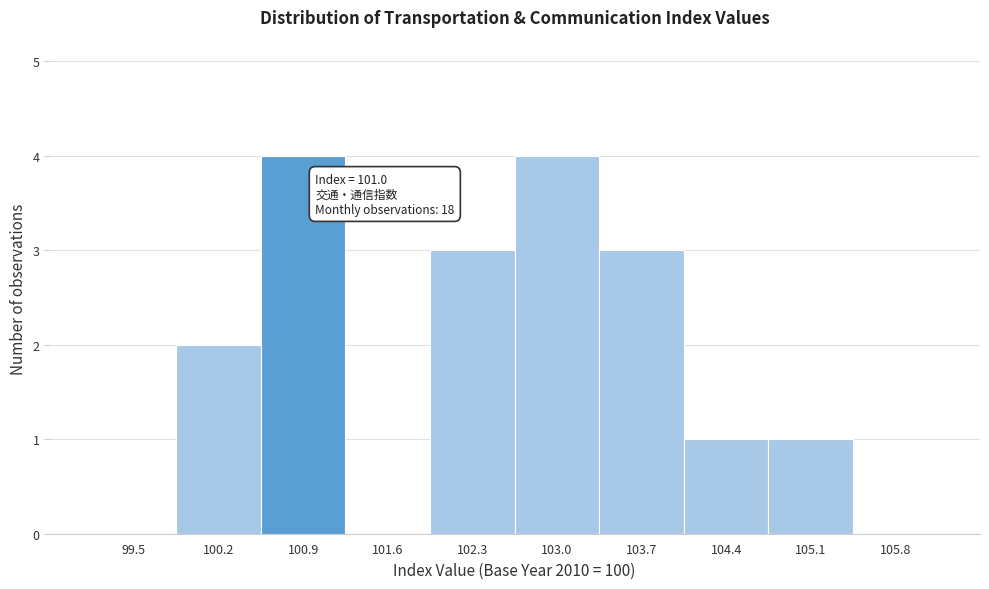

Reading left to right, list all the values displayed in this chart.

99.5=0	100.2=2	100.9=4	101.6=0	102.3=3	103.0=4	103.7=3	104.4=1	105.1=1	105.8=0